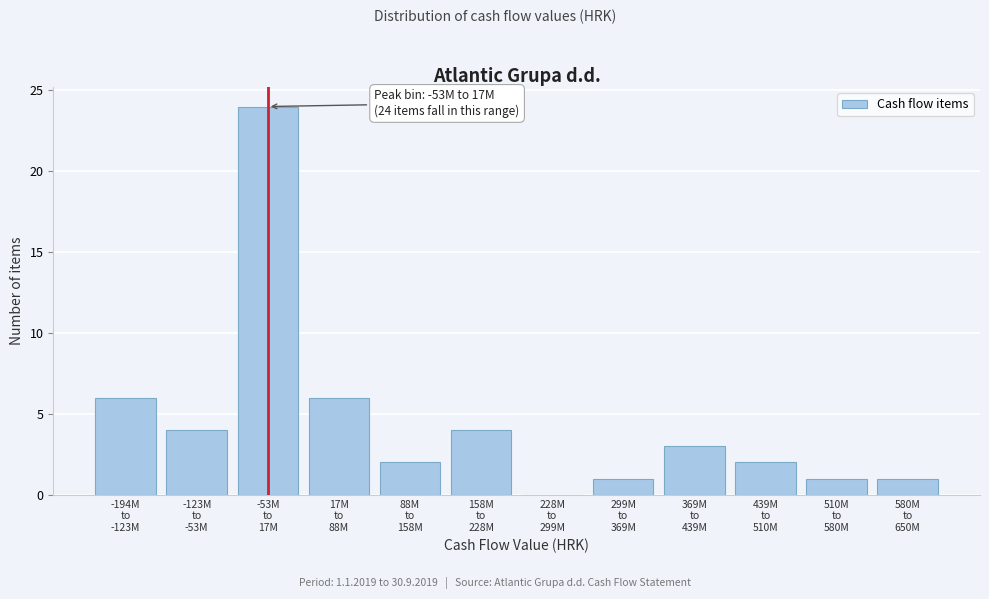

What is the greatest value displayed?

24